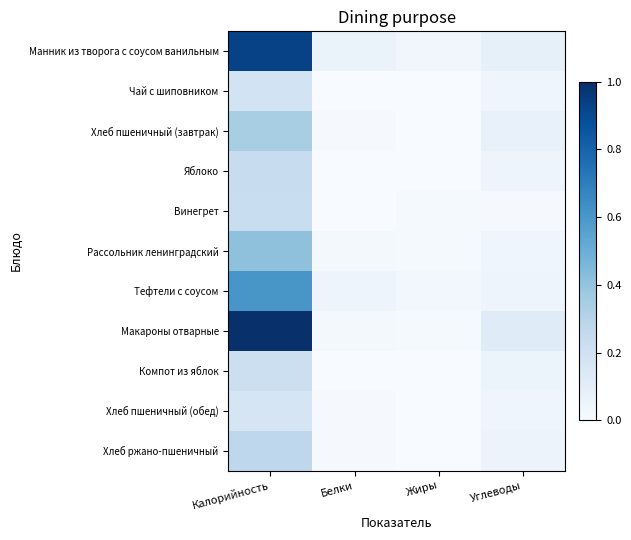

The value of Хлеб пшеничный (завтрак) at Углеводы is 0.1. True or false?

False